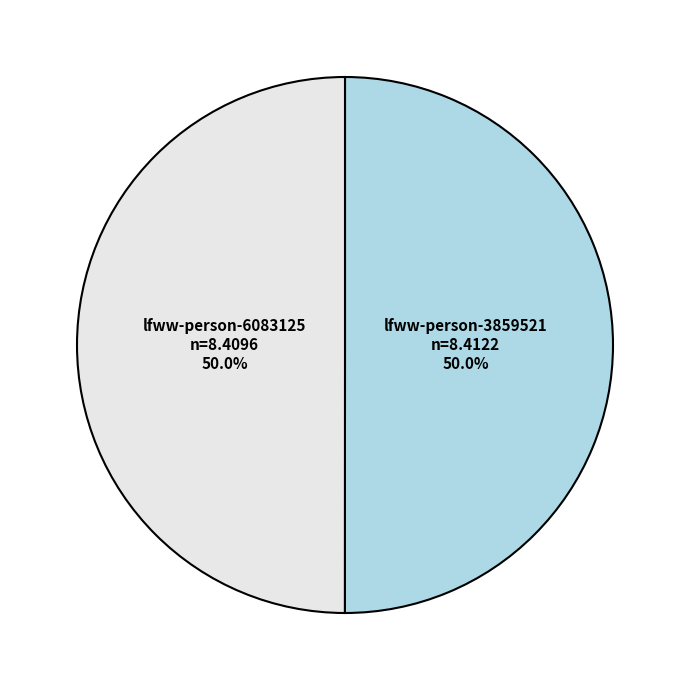

What is the ratio of the value at lfww-person-3859521 to the value at lfww-person-6083125?

1.0